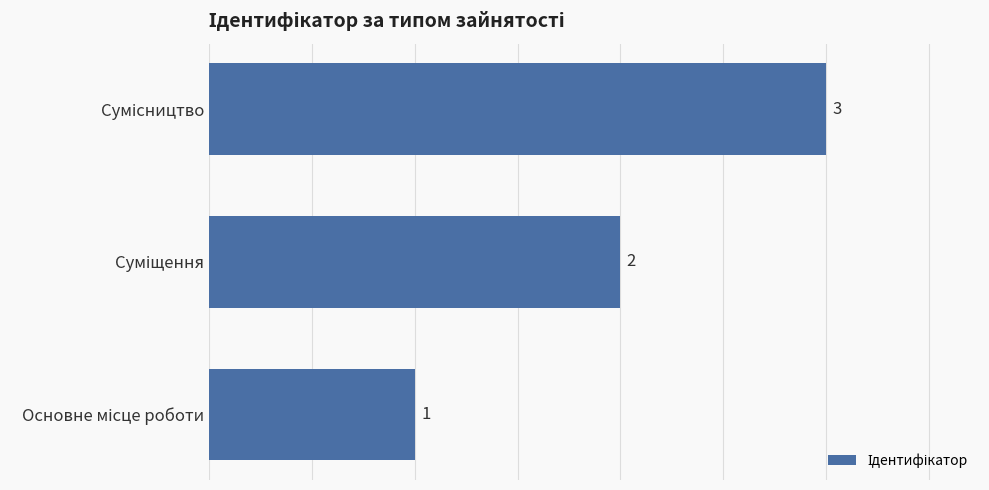

How many distinct data groups are displayed?

1